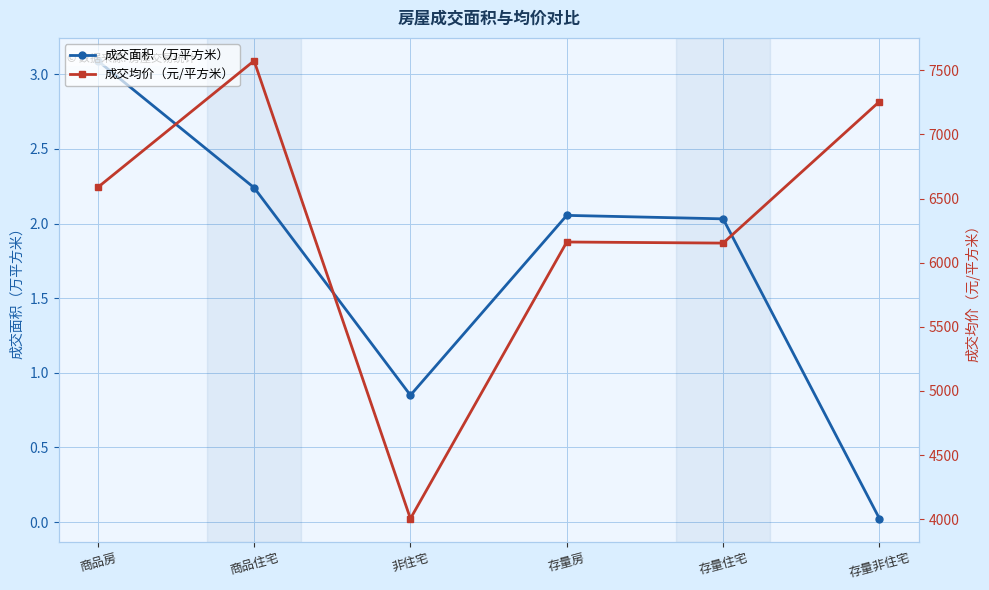

Reading left to right, extract all data points from this chart.

成交面积（万平方米）: 3.1	2.2	0.8	2.1	2.0	0.0
成交均价（元/平方米）: 6586.6	7573.9	4004.3	6161.1	6152.6	7256.0